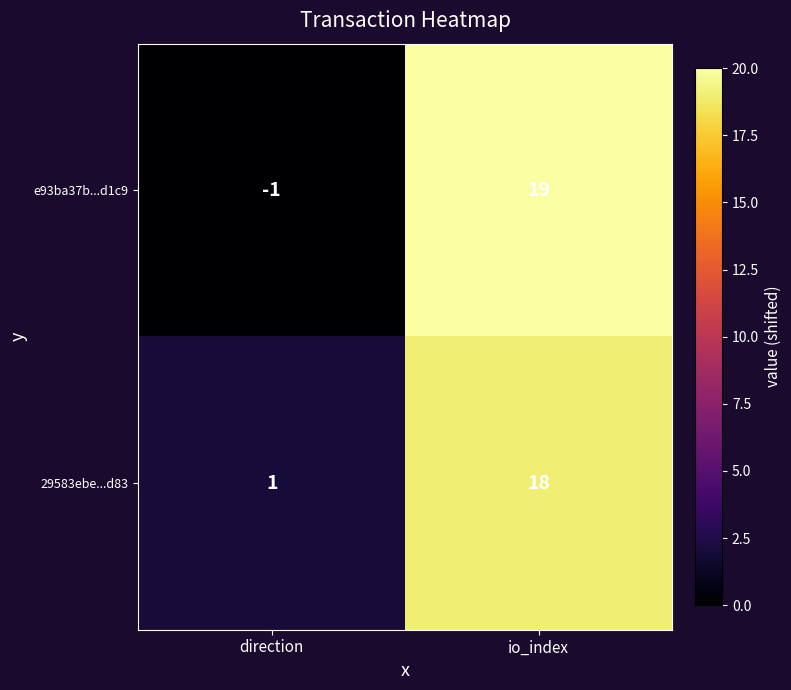

Between direction and io_index, which series saw the biggest shift?

e93ba37b...d1c9